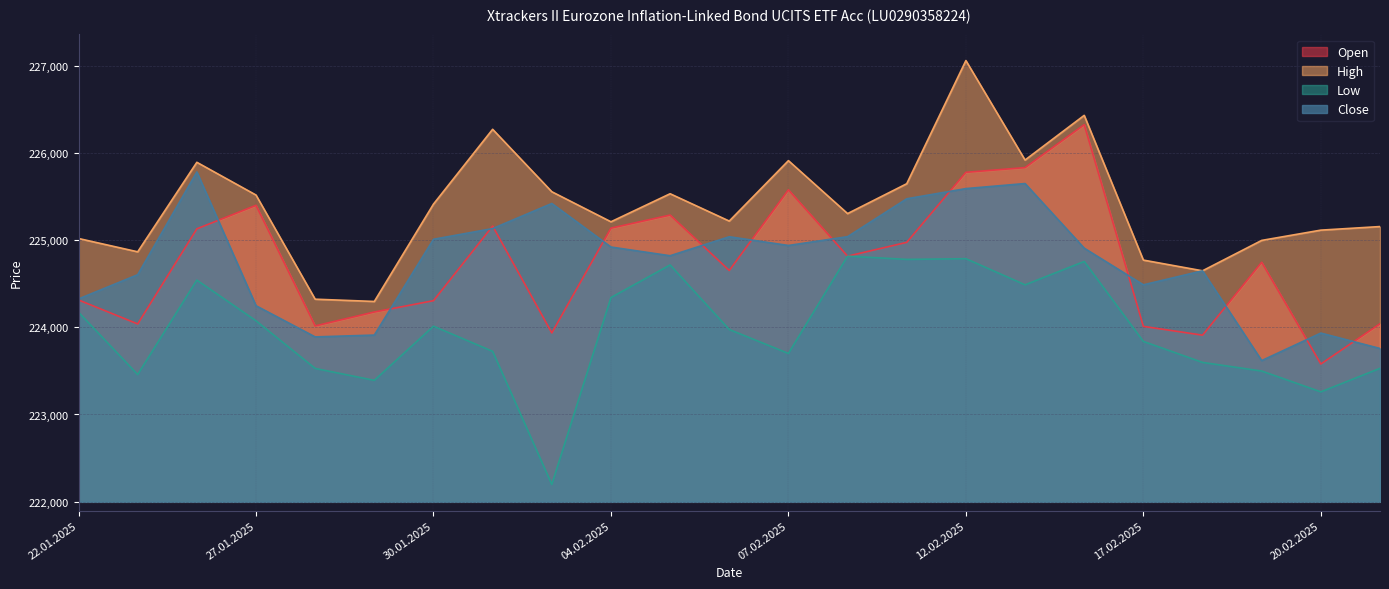

Rank the series by their maximum value, from lowest to highest.

Low, Close, Open, High